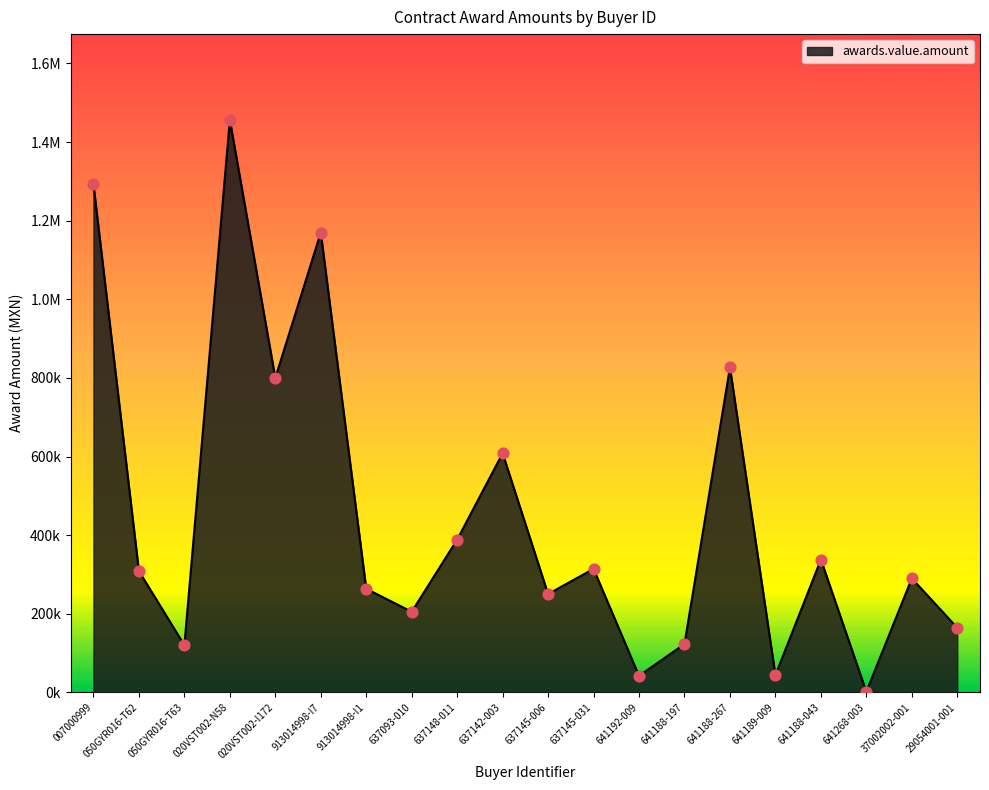

What is the change in value from 007000999 to 913014998-I1?

-1029355.0